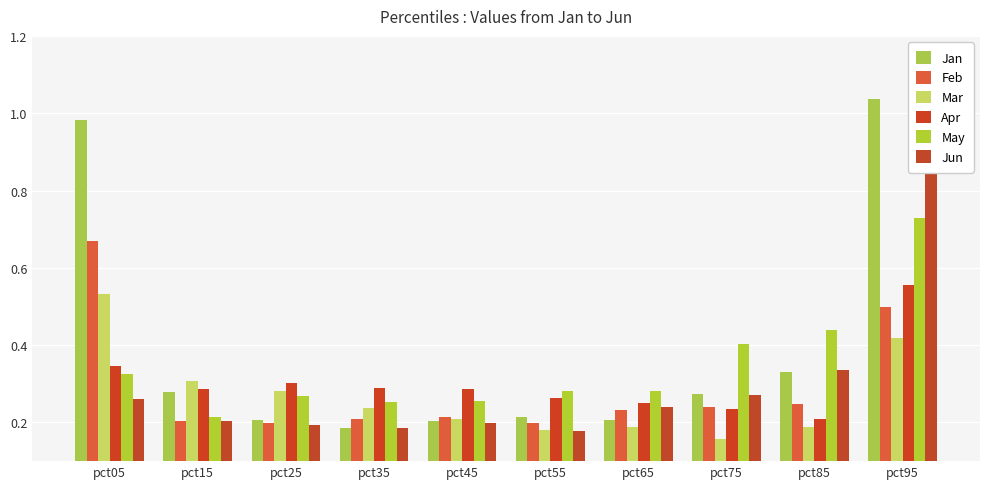

What is the maximum value shown in the chart?

1.0